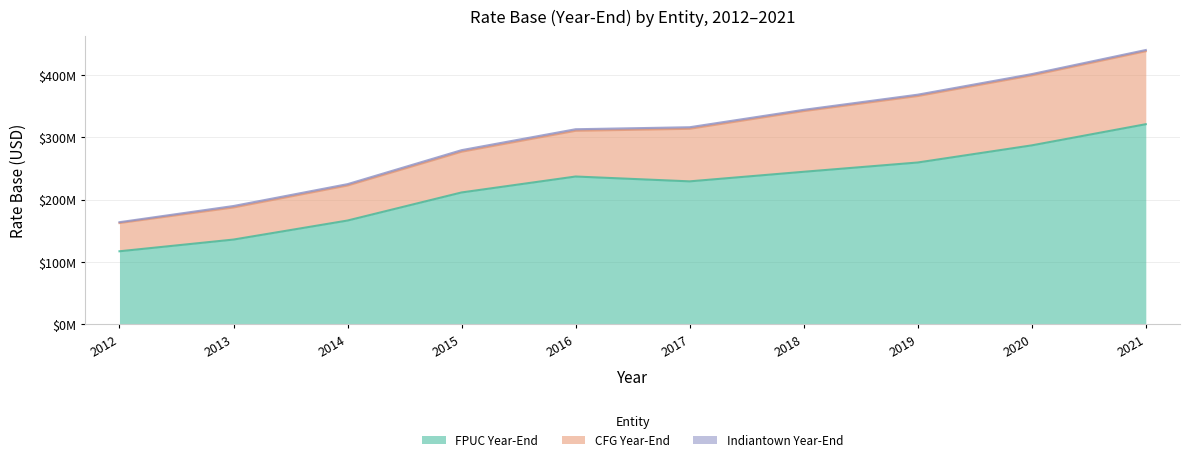

True or false: Indiantown Year-End and FPUC Year-End intersect in this chart.

False